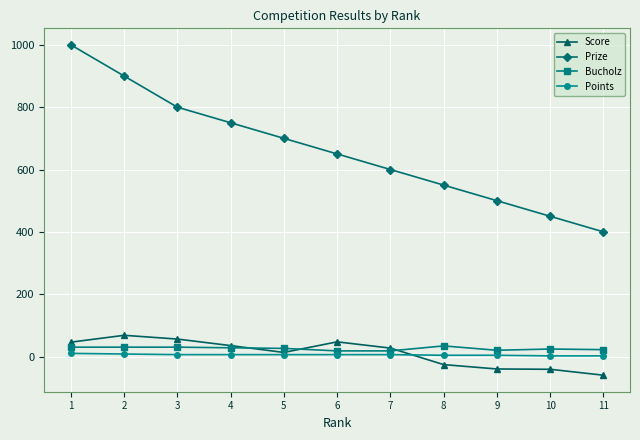

True or false: Points and Prize intersect in this chart.

False